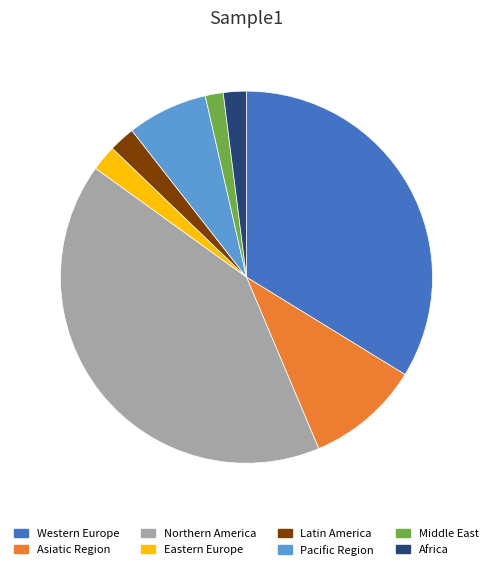

How many slices are in this pie chart?

8